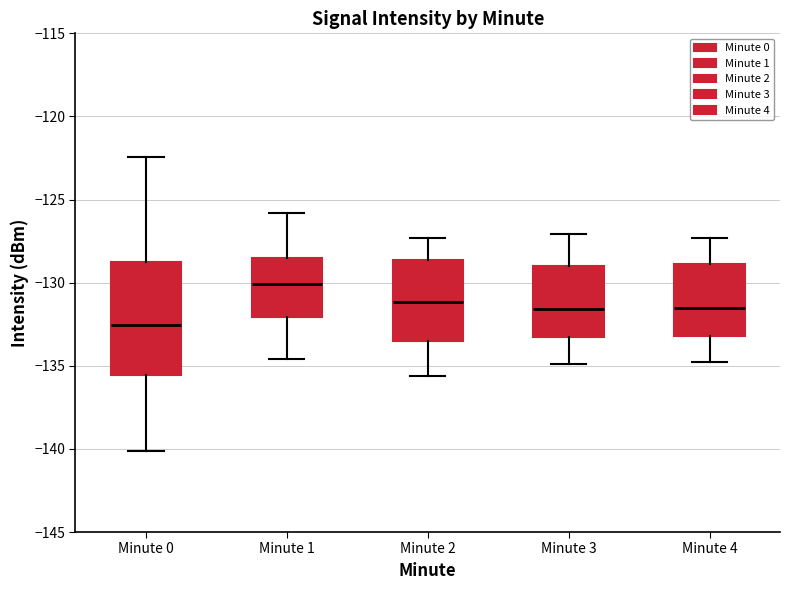

Comparing the boxes themselves (not the whiskers), which one is the tallest?

Minute 0